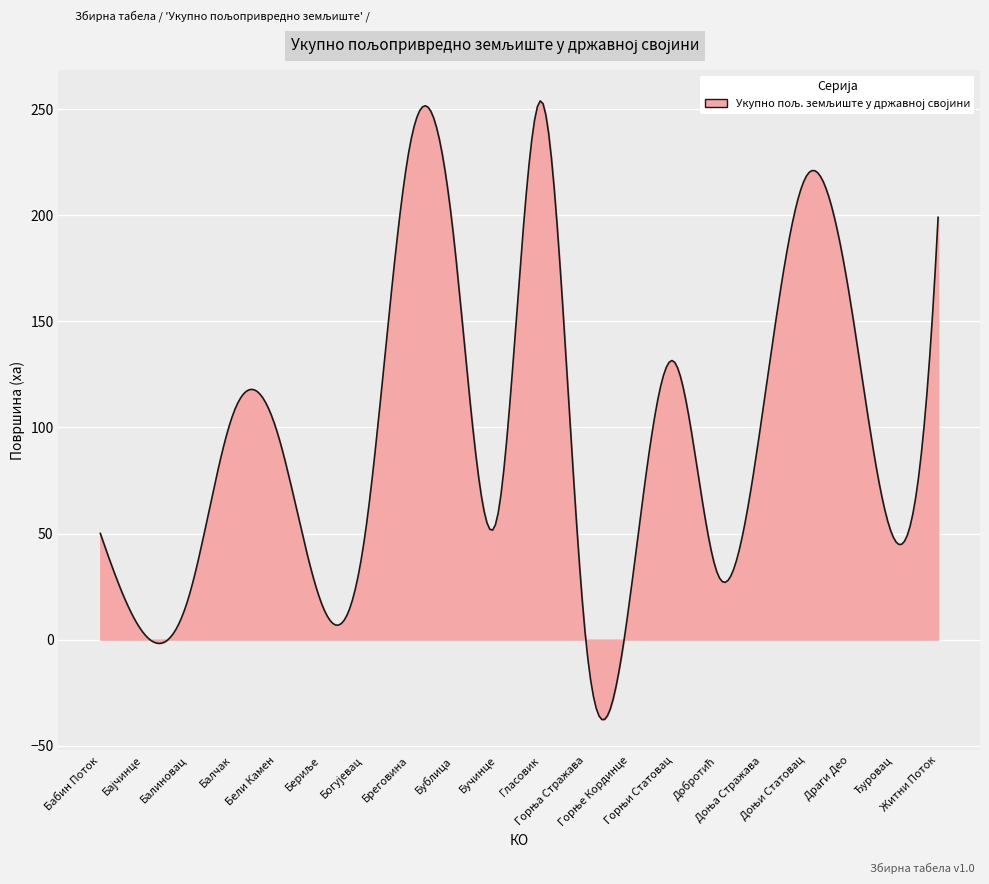

What is the smallest value displayed?

-37.7